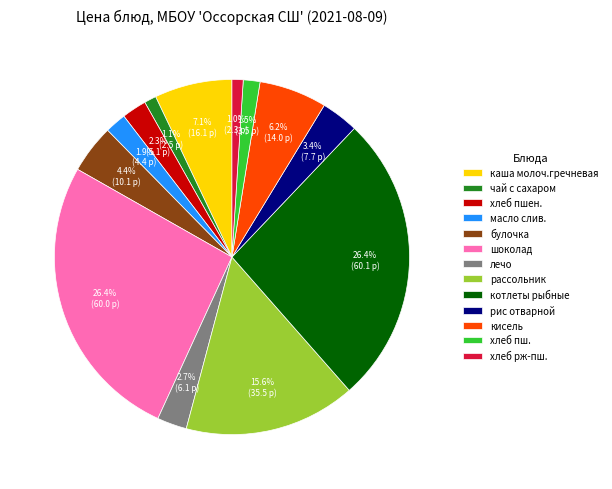

To the nearest percent, what is the difference between the largest and smallest slice percentages?

25%